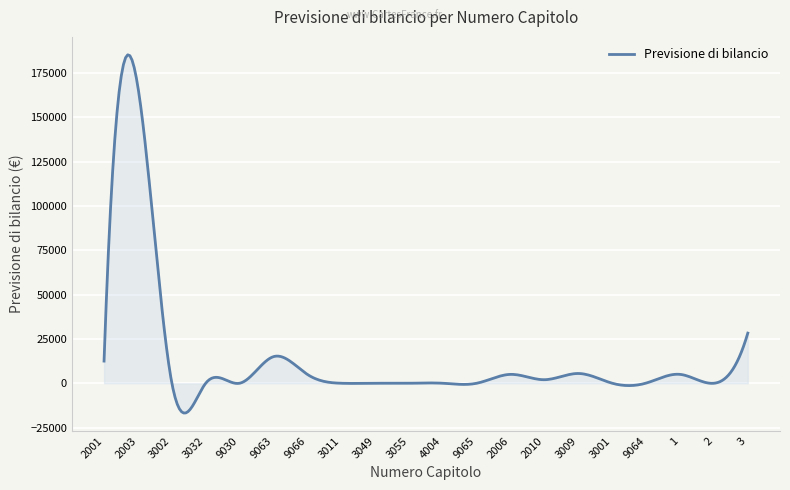

What is the maximum value shown in the chart?

185234.2